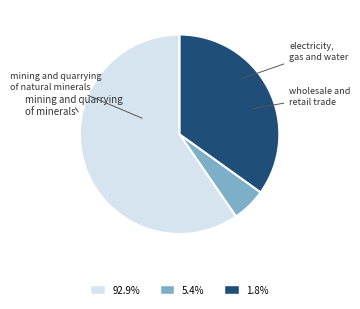

Does any single category account for the majority?

Yes